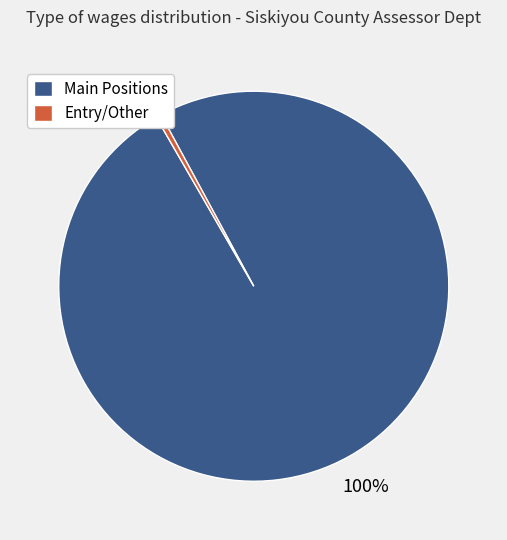

Is there any slice that represents more than half of the pie?

Yes